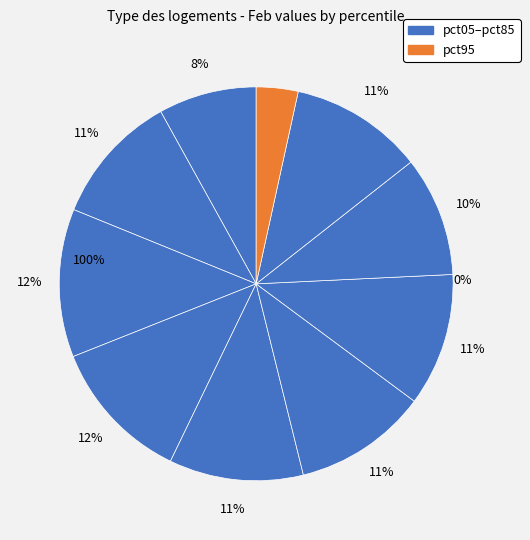

Rank the categories by value from lowest to highest.

pct95, pct05, pct75, pct15, pct65, pct85, pct55, pct45, pct35, pct25